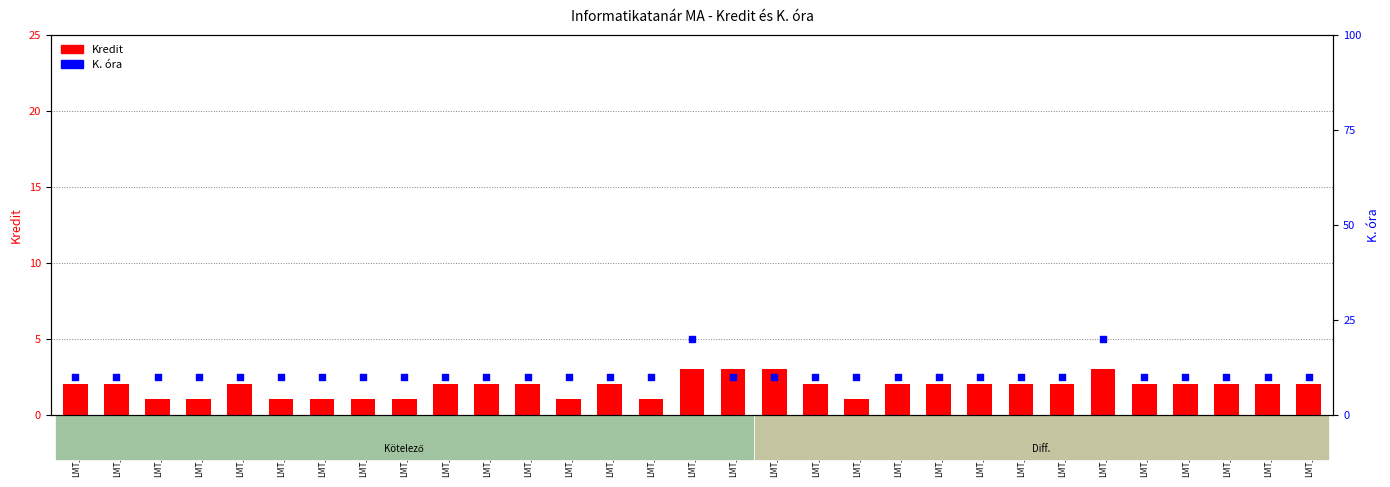

What is the total value across all series at LMT_IF127K2?

12